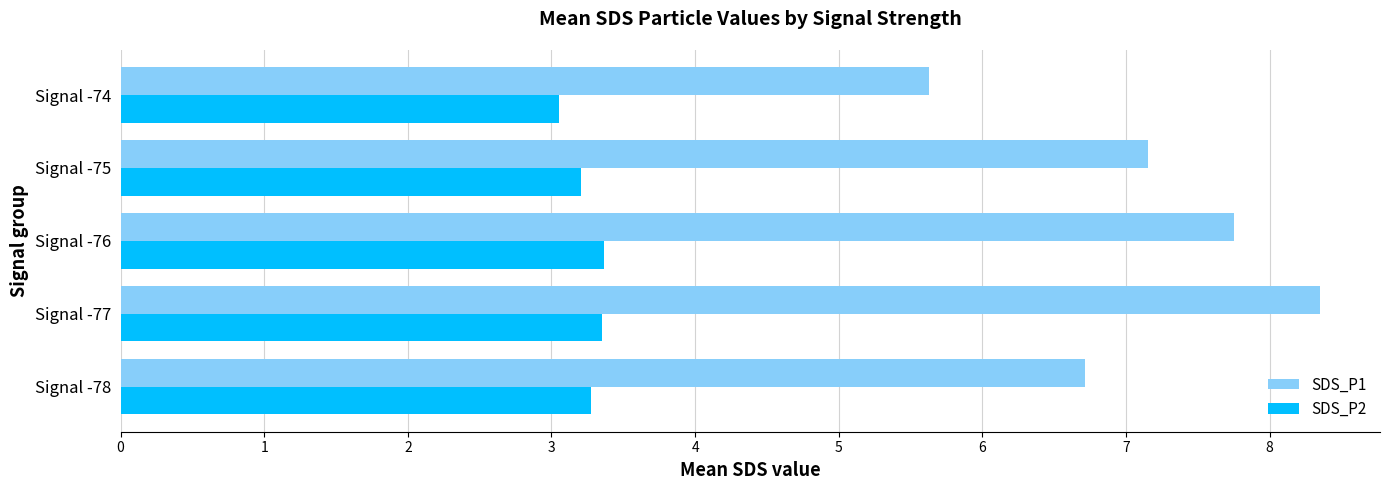

At which category does the chart reach its peak across all series?

Signal -77